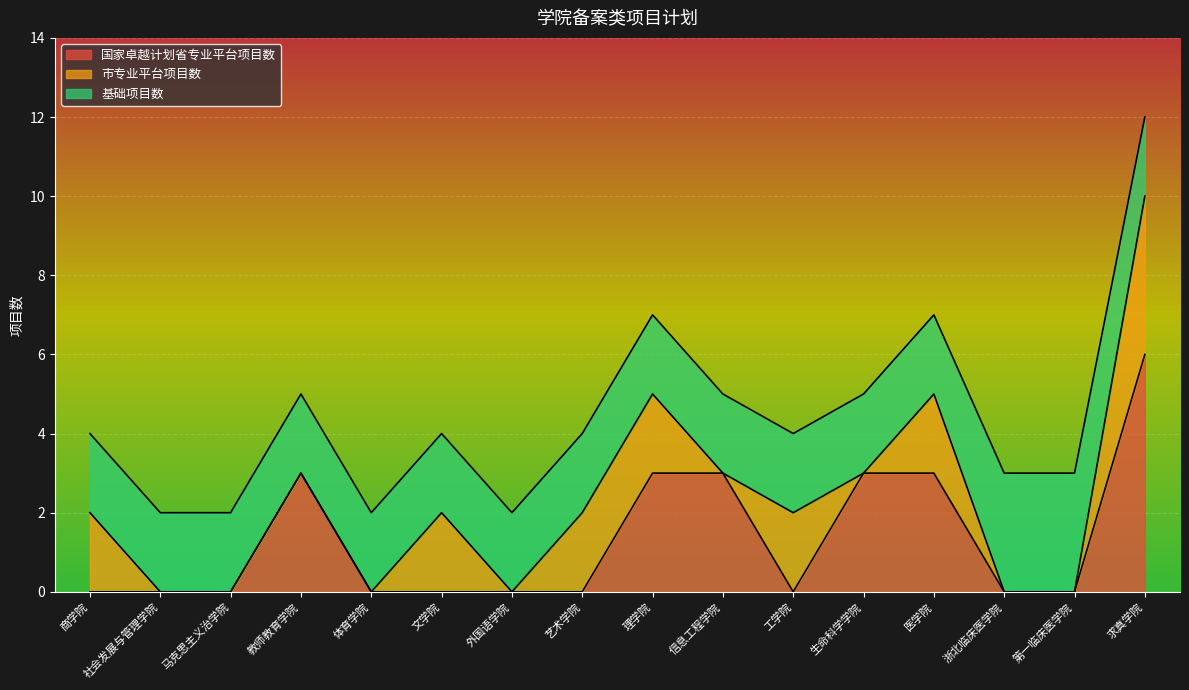

Between which two adjacent categories do 市专业平台项目数 and 国家卓越计划省专业平台项目数 first intersect?

艺术学院 and 理学院